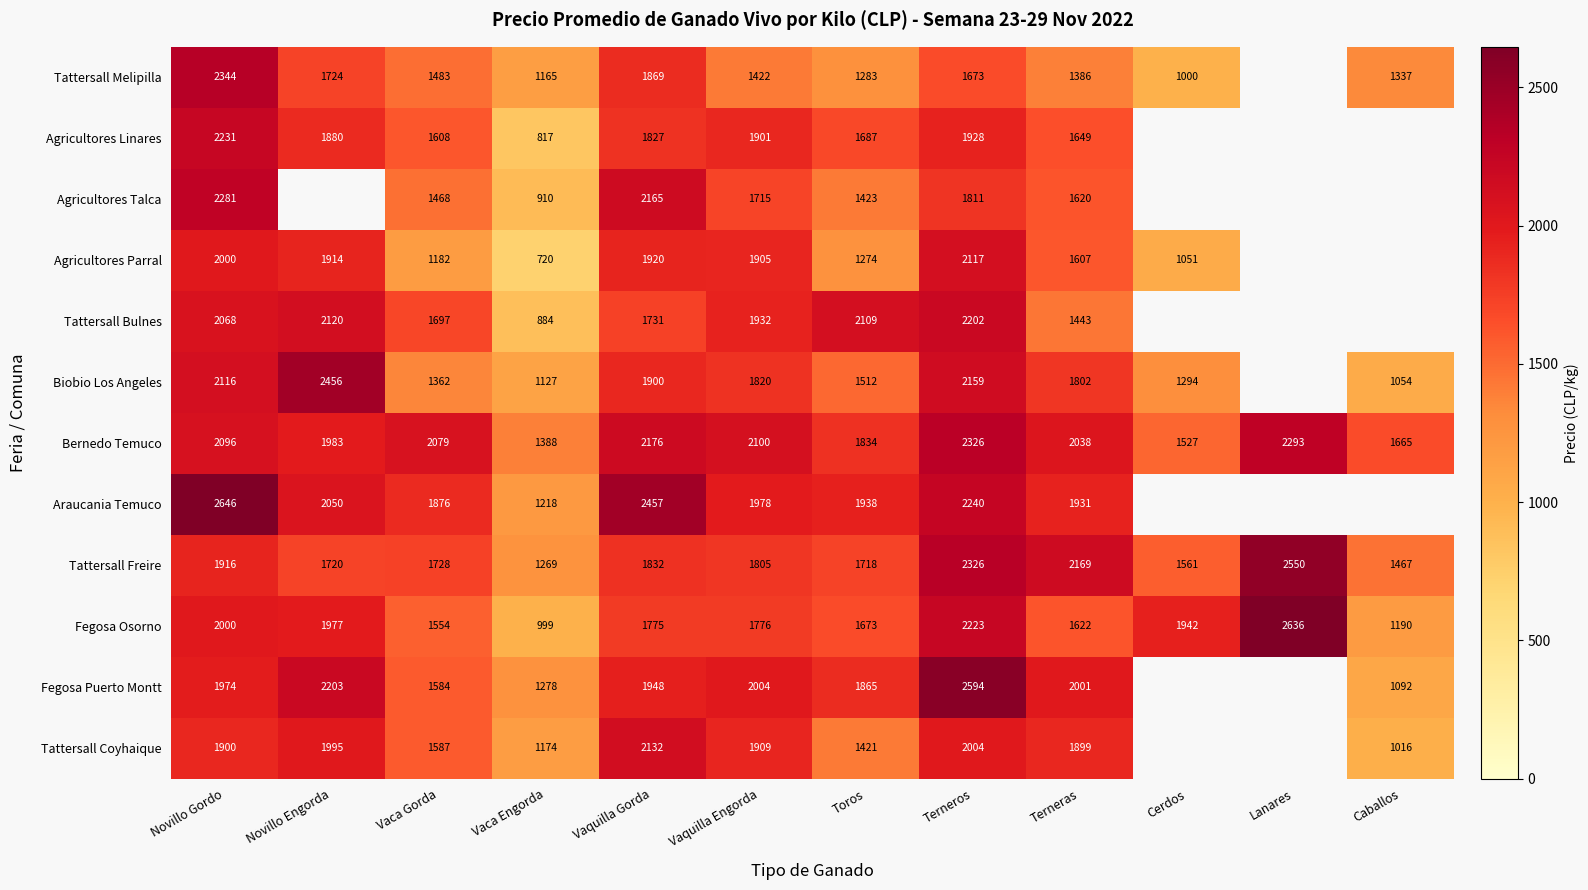

At which label does Tattersall Freire reach its minimum?

Vaca Engorda